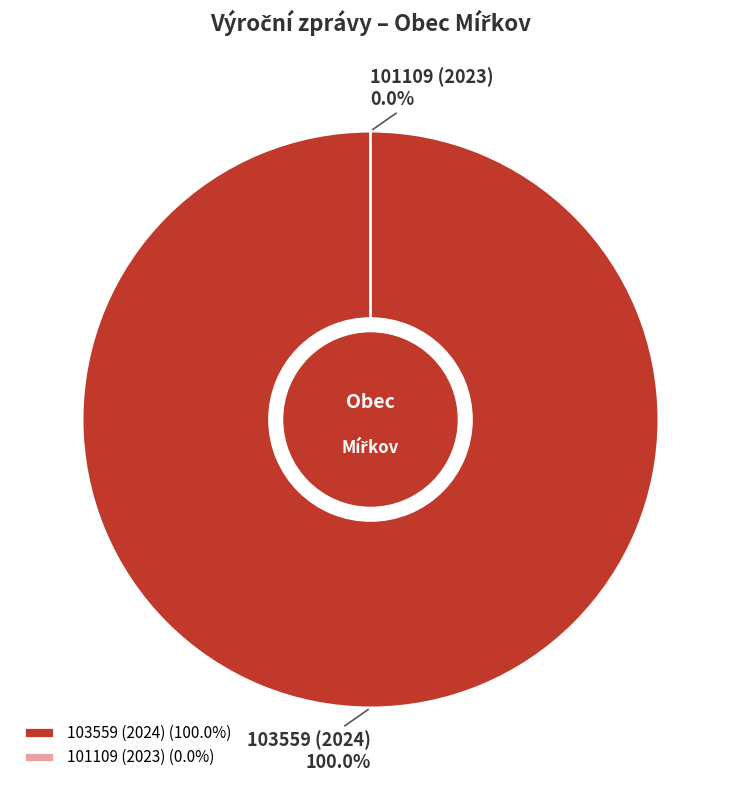

How many slices are in this pie chart?

2